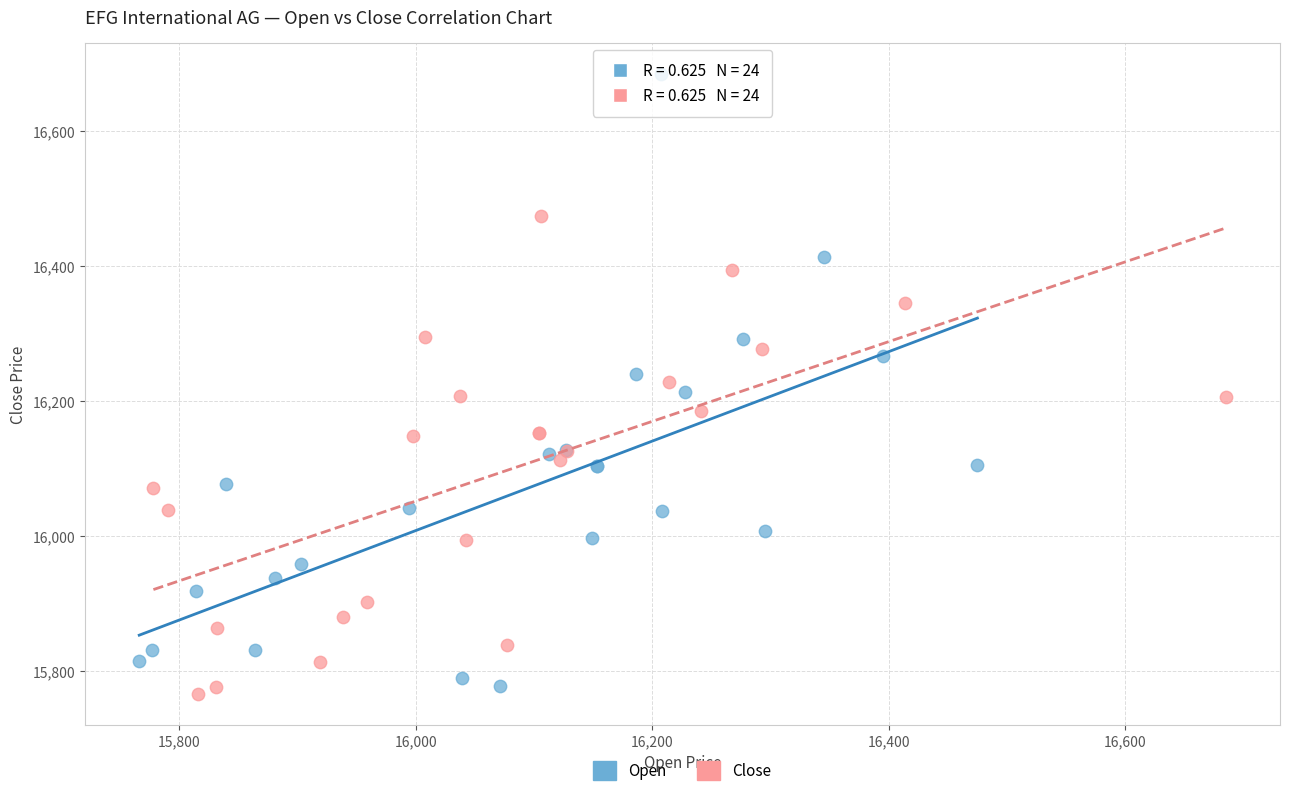

Which series reaches the maximum Y coordinate?

Open